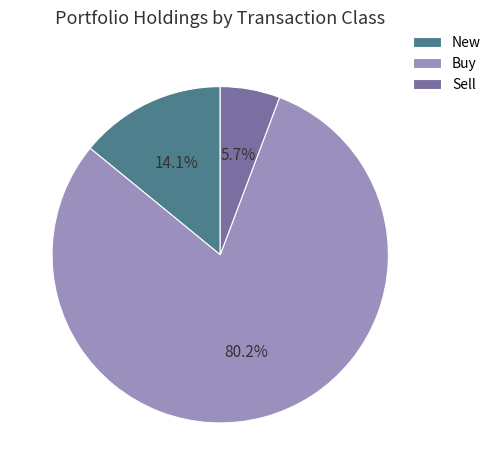

How many slices are in this pie chart?

3